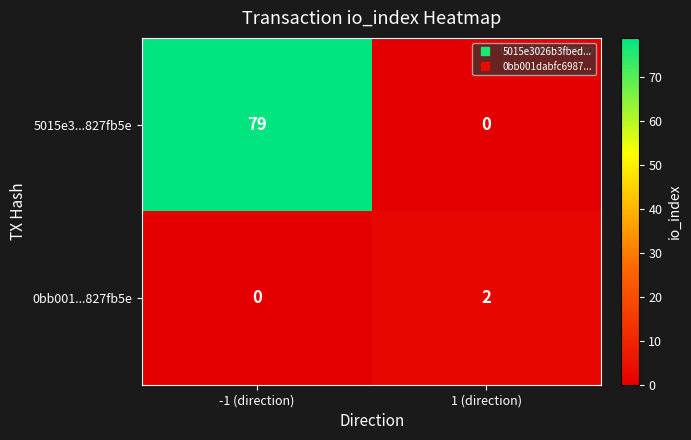

List the series in order of their overall mean, lowest first.

0bb001...827fb5e, 5015e3...827fb5e